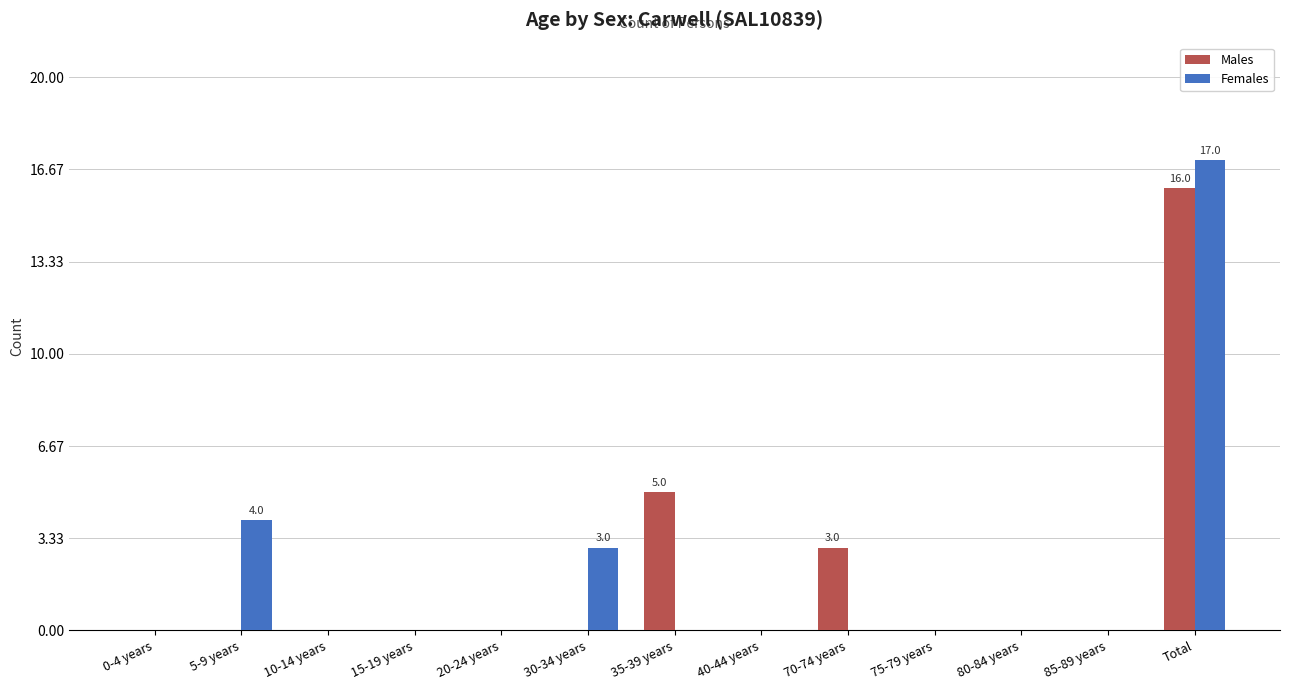

Reading left to right, extract all data points from this chart.

Males: 0	0	0	0	0	0	5	0	3	0	0	0	16
Females: 0	4	0	0	0	3	0	0	0	0	0	0	17